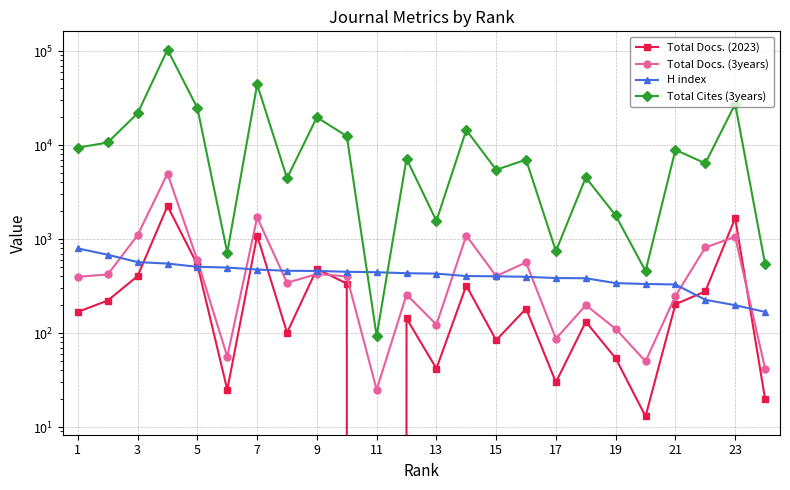

What is the maximum value for H index?

795